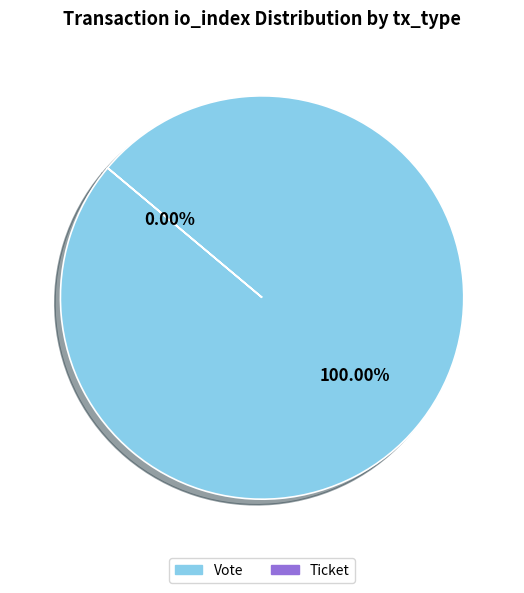

Is it true that Vote is 99% of the pie?

False